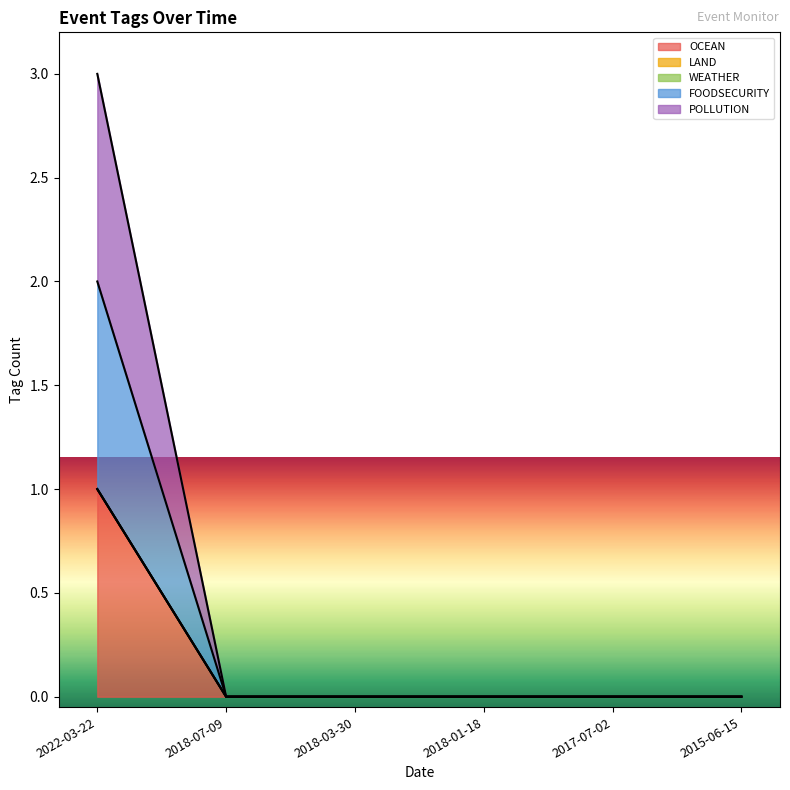

What position from the right is 2017-07-02?

2